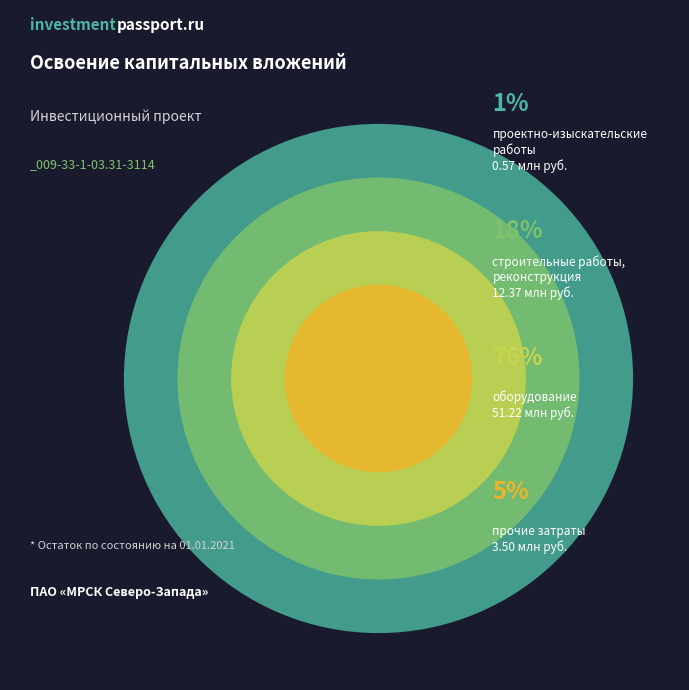

What is the change in value from проектно-изыскательские работы to прочие затраты?

+2.9